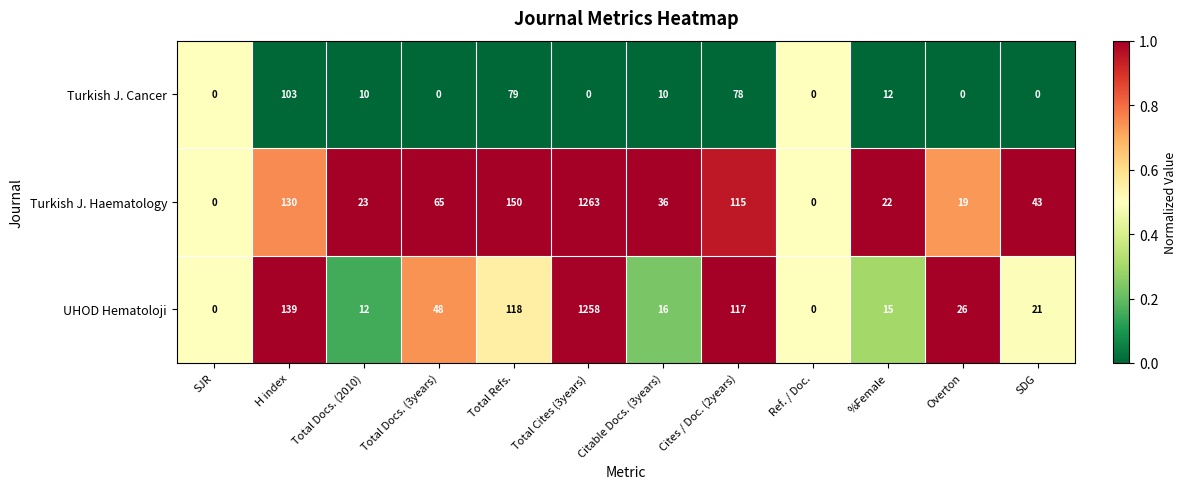

The value of UHOD Hematoloji at %Female is 15. True or false?

True